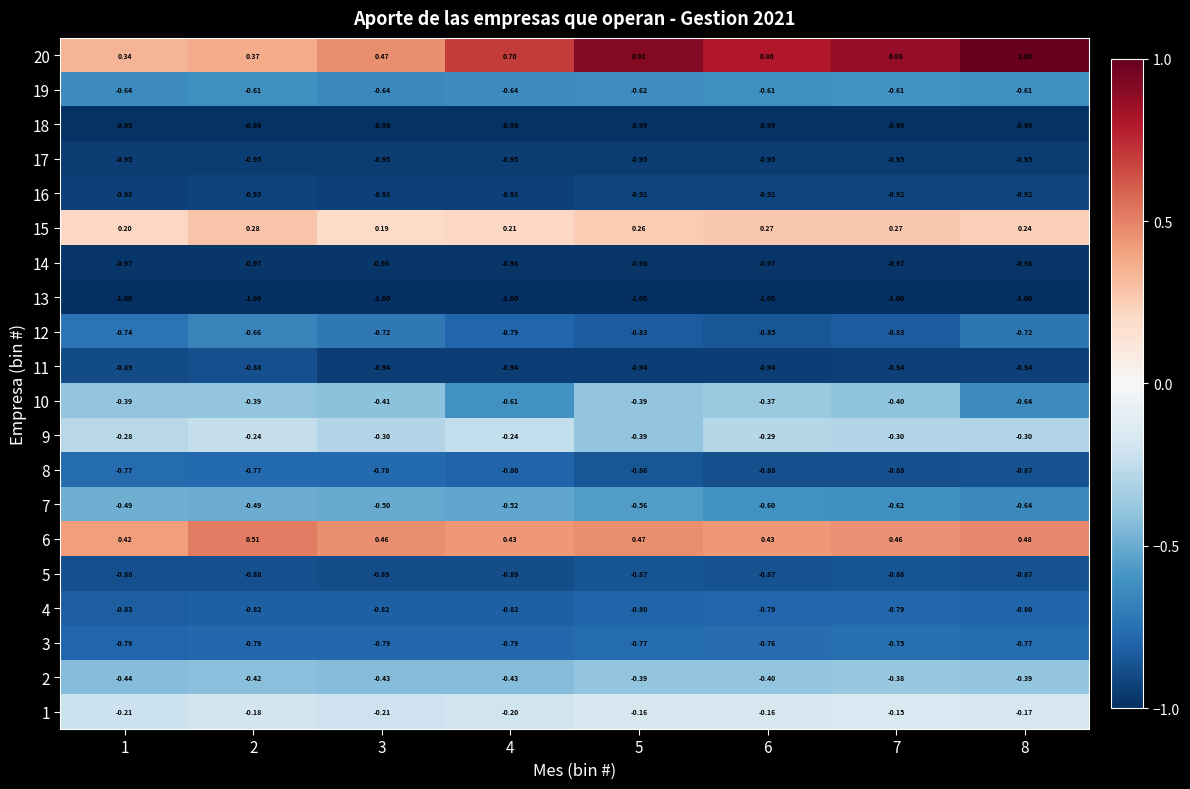

Is the value of 17 at 4 greater than the value of 6 at 3?

No